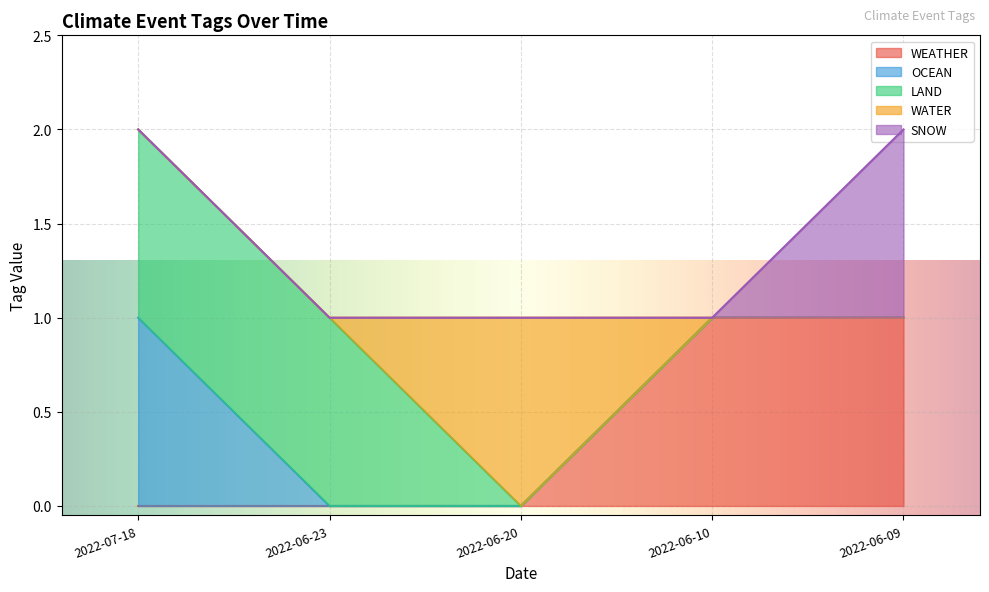

How many distinct data groups are displayed?

5